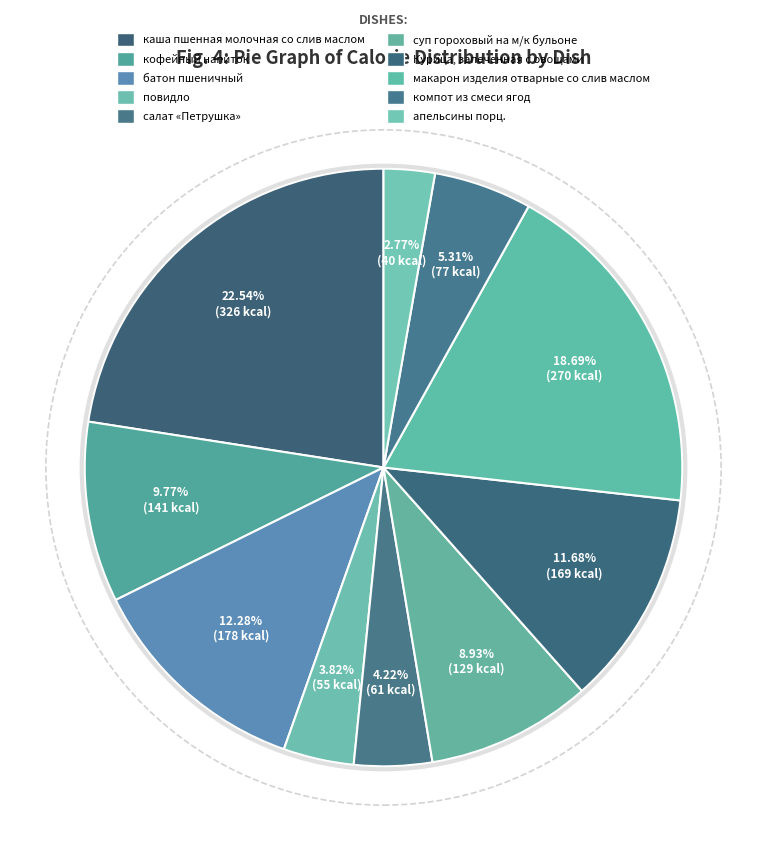

To the nearest percent, what percentage of the pie is кофейный напиток?

10%